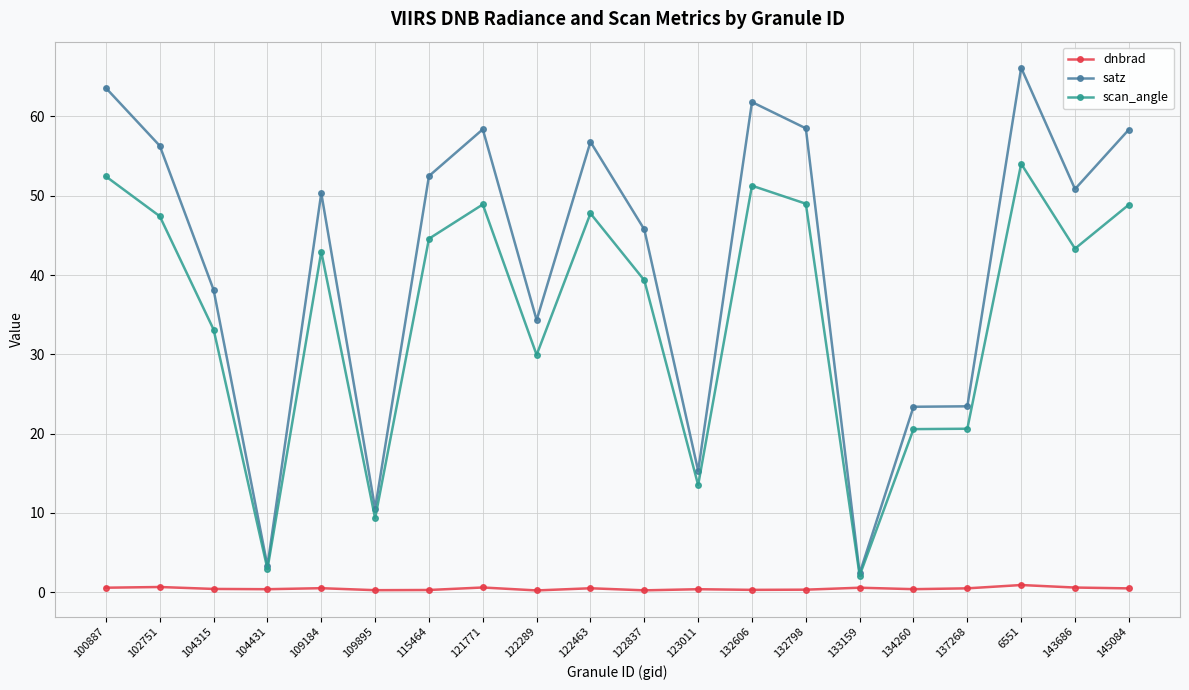

What is the greatest value displayed?

66.1